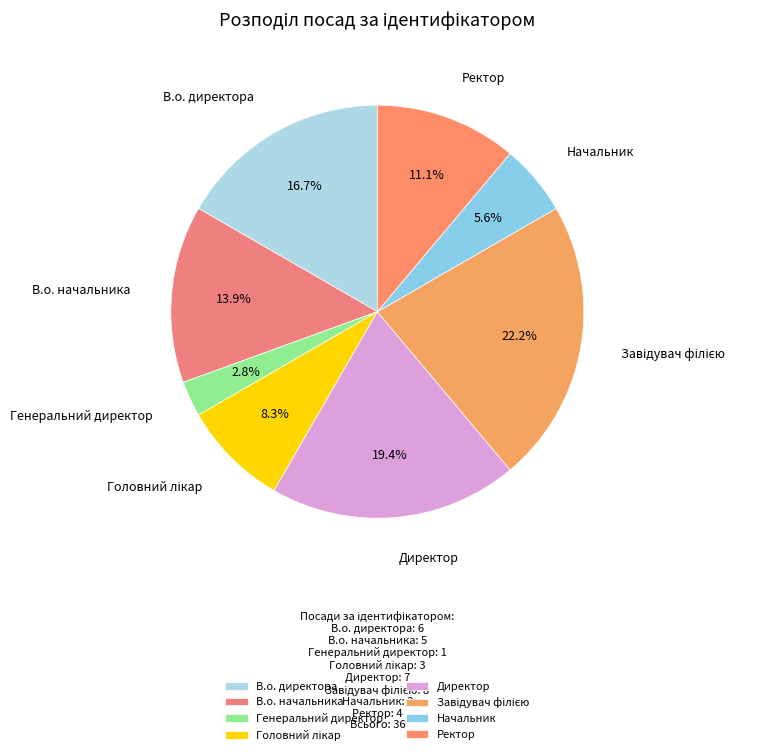

Is it true that Директор is 30% of the pie?

False